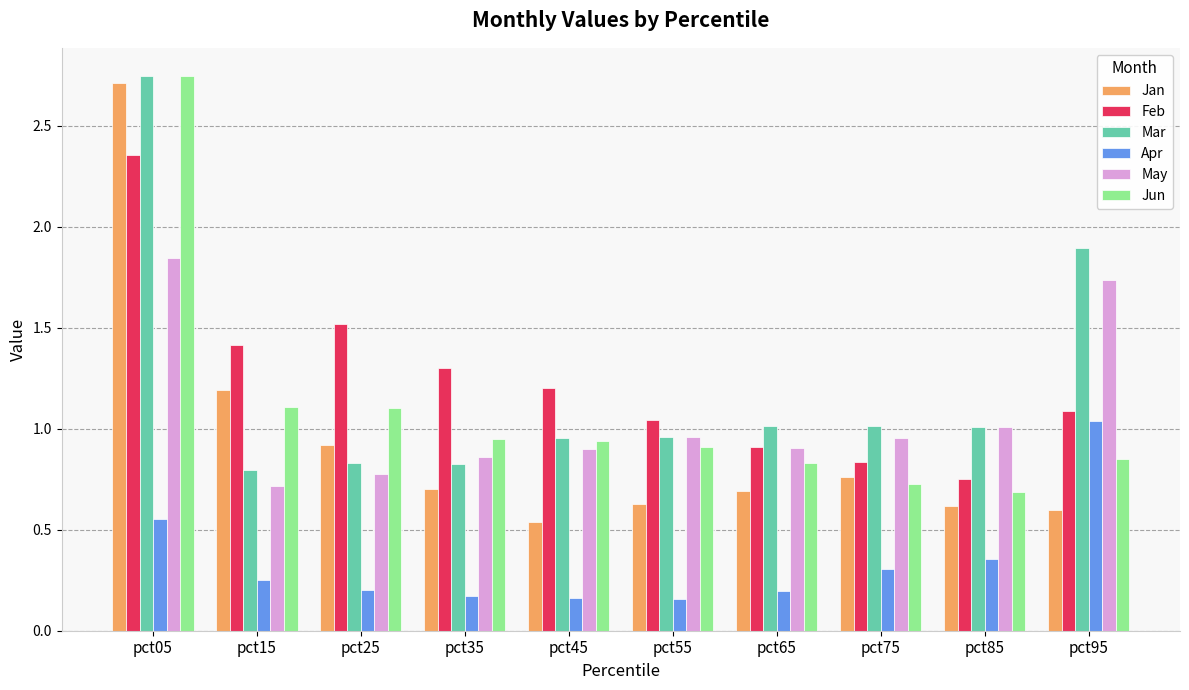

What is the sum of all Jan values?

9.4